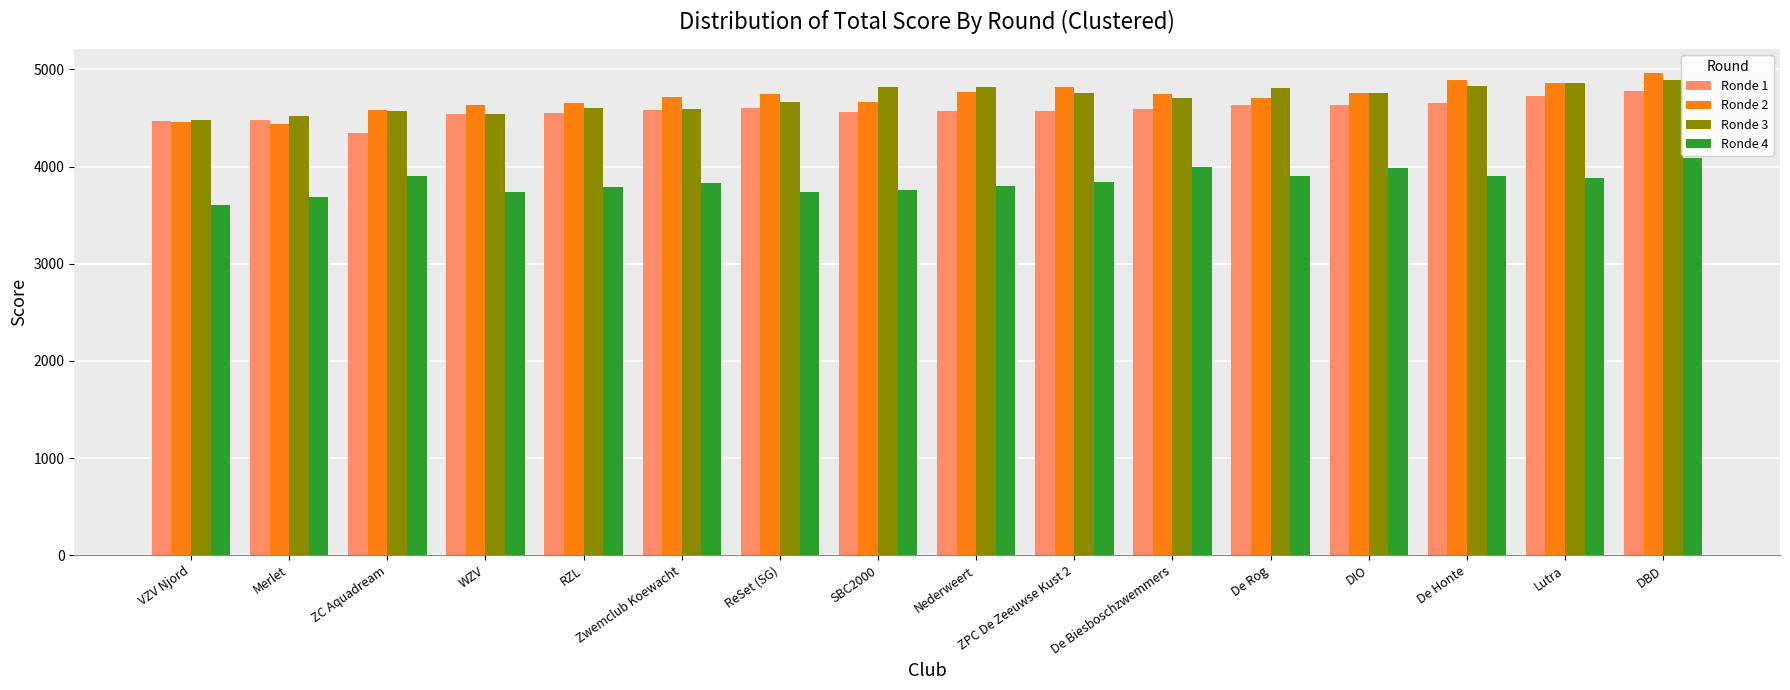

What is the difference between the second highest and second lowest values in the Ronde 4 series?

307.2